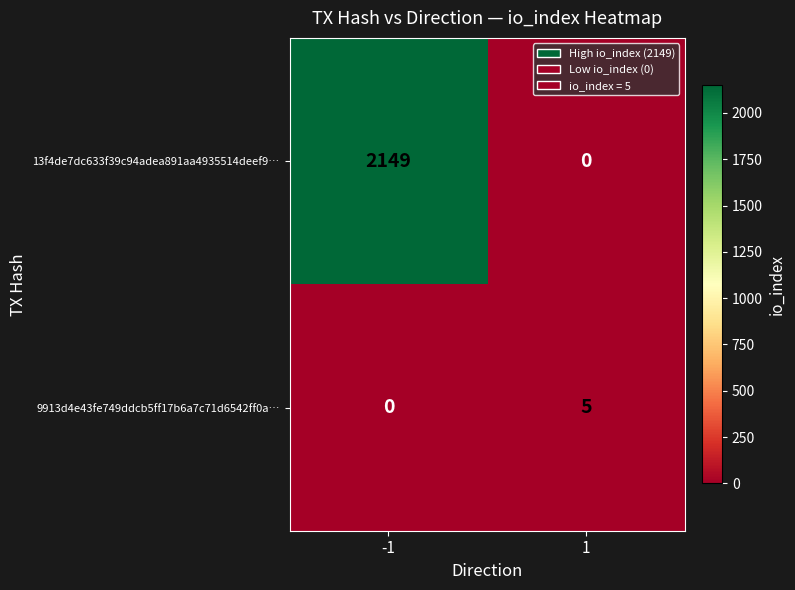

At which category is the sum across all series the highest?

-1